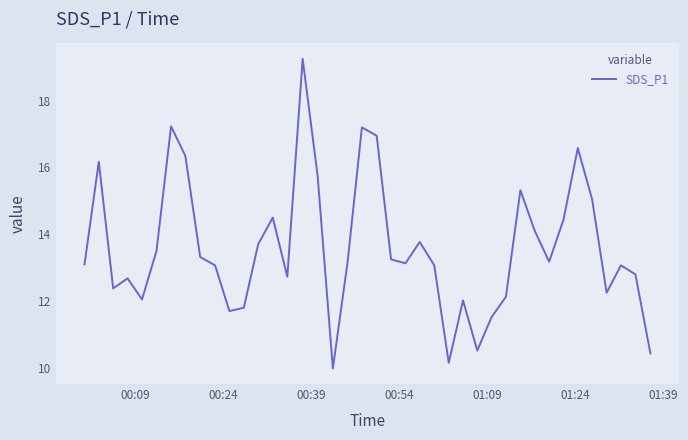

What is the minimum value shown in the chart?

10.0